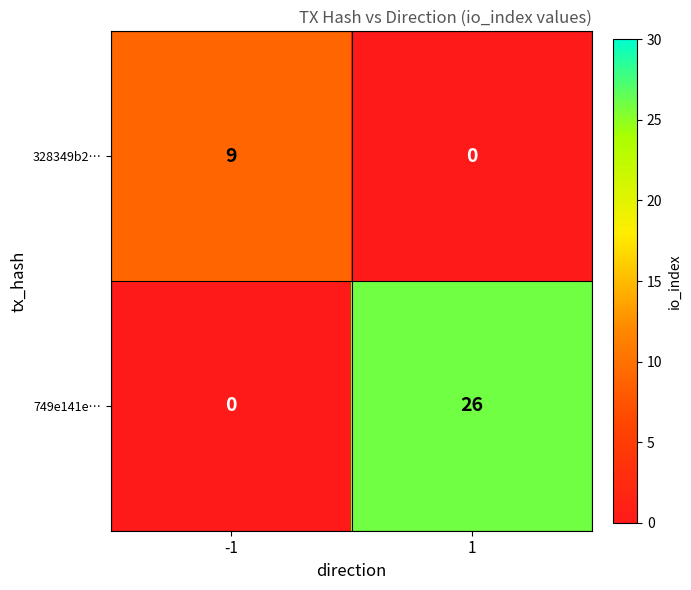

What is the spread (max minus min) of values at -1?

9